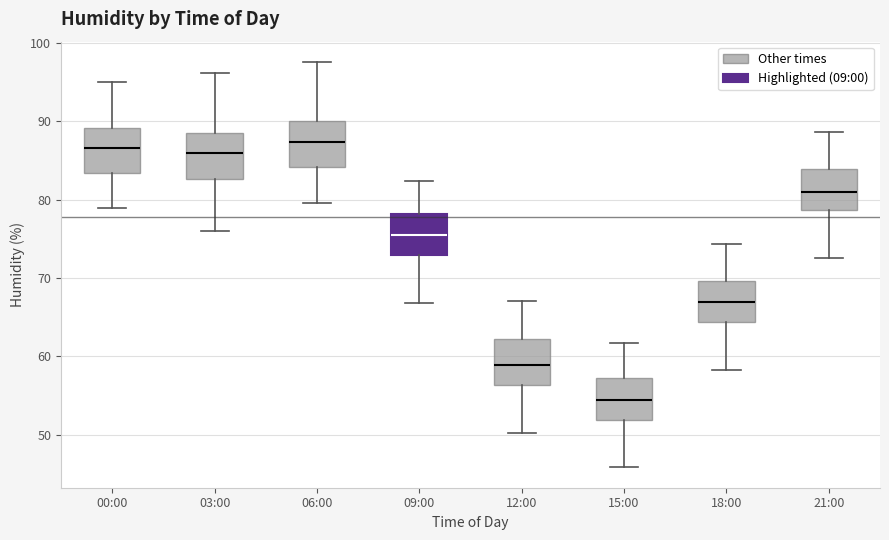

Reading left to right, read every box against the y-axis: the position of its median line, the range the box covers, and the ends of its whiskers. The values are not printed on the chart, so give them approximately, as read against the axis.

00:00: median 87, box 83 to 89, whiskers 79 to 95
03:00: median 86, box 83 to 89, whiskers 76 to 96
06:00: median 87, box 84 to 90, whiskers 80 to 98
09:00: median 75, box 73 to 78, whiskers 67 to 82
12:00: median 59, box 56 to 62, whiskers 50 to 67
15:00: median 54, box 52 to 57, whiskers 46 to 62
18:00: median 67, box 64 to 70, whiskers 58 to 74
21:00: median 81, box 79 to 84, whiskers 73 to 89